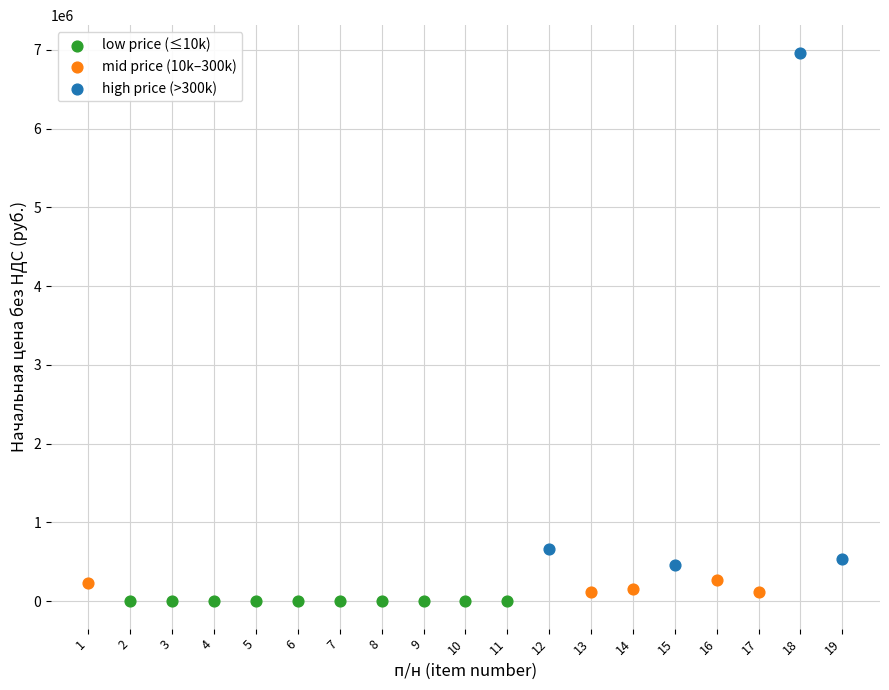

Which series has the largest Y range (max minus min)?

high price (>300k)